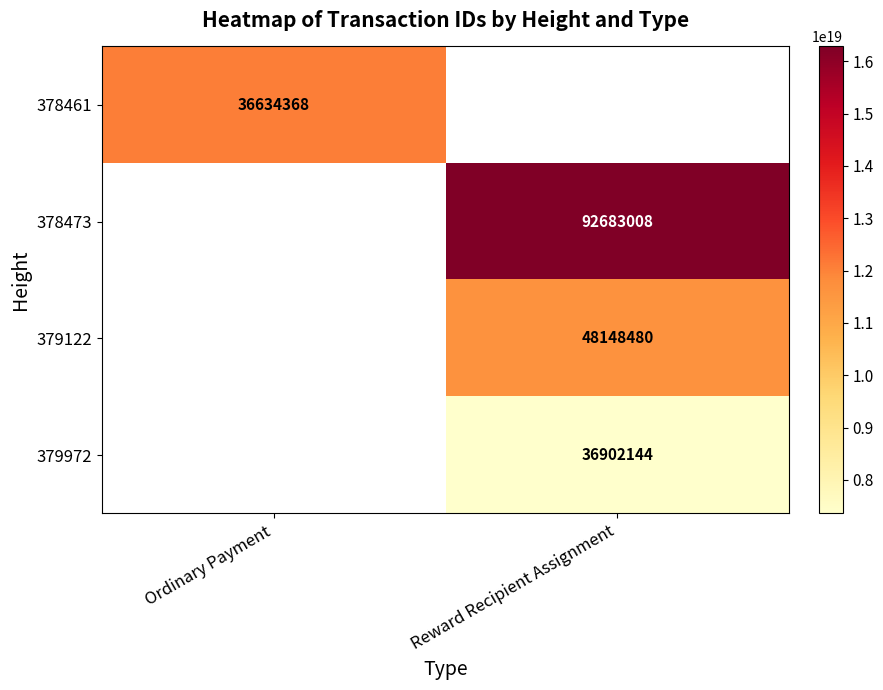

Which category has the lowest value across all series?

Reward Recipient Assignment